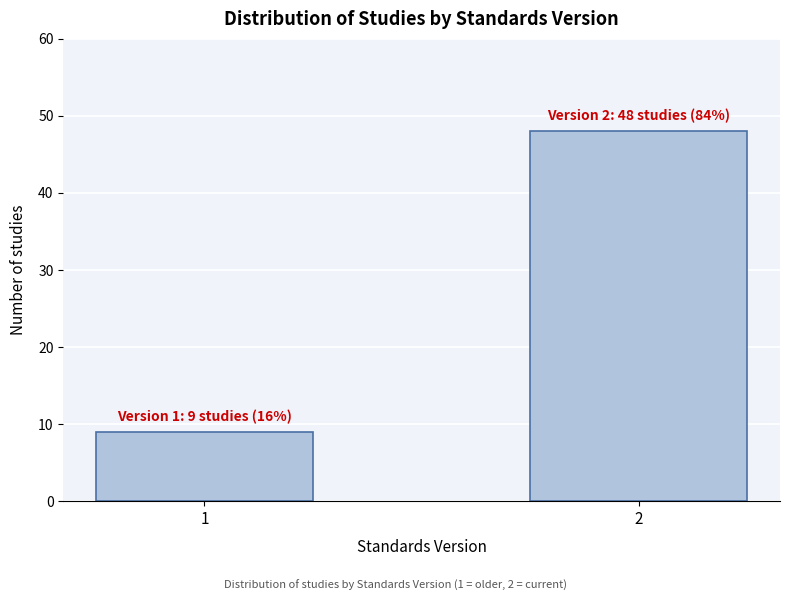

Reading right to left, extract all data points from this chart.

2=48	1=9